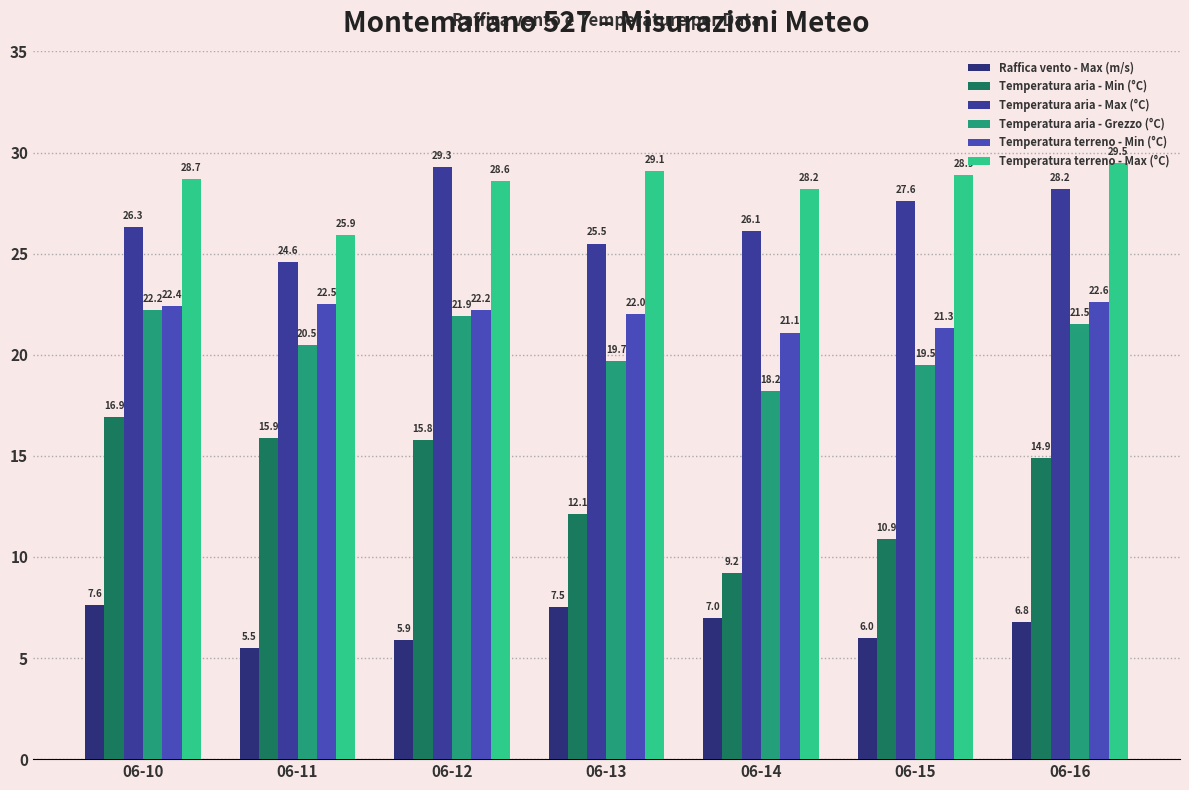

Between 06-12 and 06-13, which series saw the biggest shift?

Temperatura aria - Max (°C)